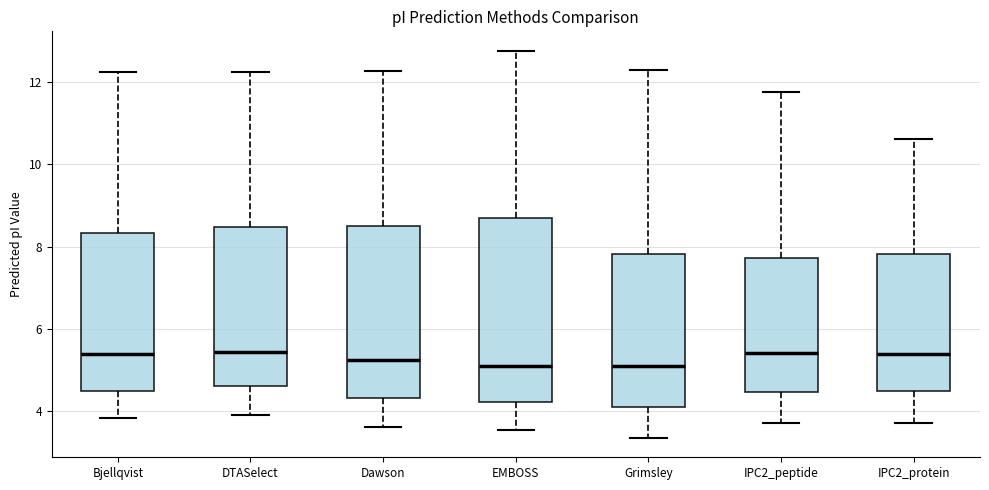

Reading left to right, transcribe this box plot: for each box, give where its median line is, the range the box spans, and where its two whiskers end, as read against the y-axis. The values are not printed on the chart, so give them approximately, as read against the axis.

Bjellqvist: median 5.4, box 4.4 to 8.4, whiskers 3.8 to 12.2
DTASelect: median 5.4, box 4.6 to 8.4, whiskers 4.0 to 12.2
Dawson: median 5.2, box 4.4 to 8.6, whiskers 3.6 to 12.2
EMBOSS: median 5.0, box 4.2 to 8.6, whiskers 3.6 to 12.8
Grimsley: median 5.0, box 4.2 to 7.8, whiskers 3.4 to 12.2
IPC2_peptide: median 5.4, box 4.4 to 7.8, whiskers 3.8 to 11.8
IPC2_protein: median 5.4, box 4.4 to 7.8, whiskers 3.8 to 10.6